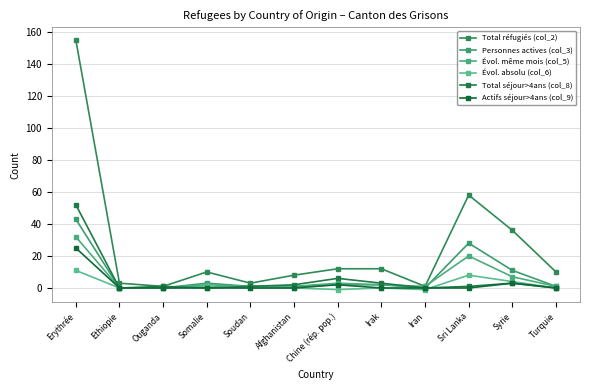

True or false: Total réfugiés (col_2) and Évol. même mois (col_5) cross at least once.

False